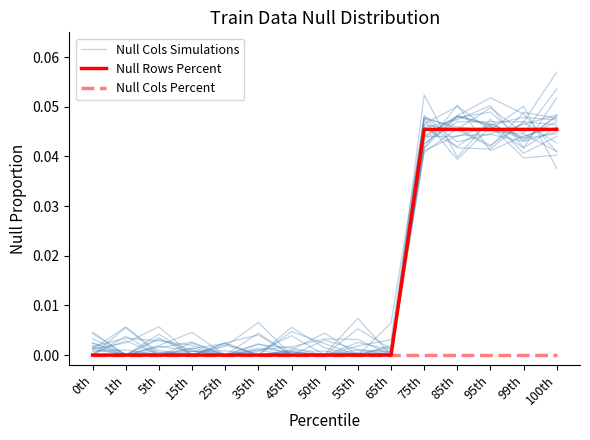

Rank the series at 75th from lowest to highest value.

Null Cols Percent, Null Cols Simulations, Null Rows Percent